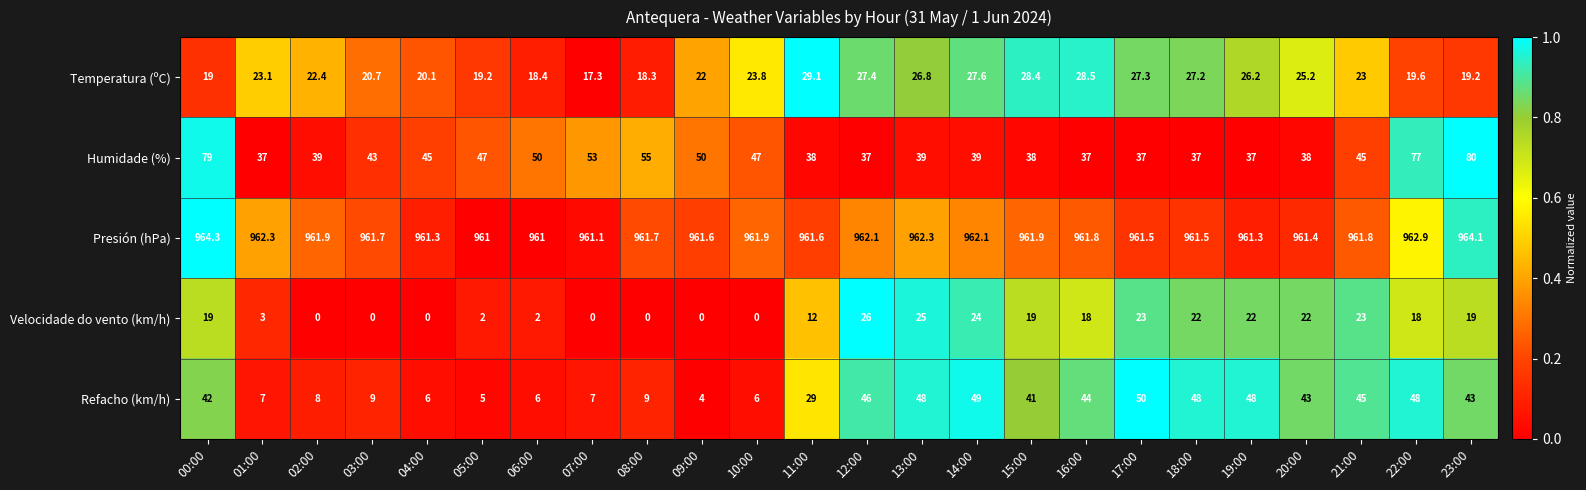

At which label is Refacho (km/h) closest to 27?

11:00